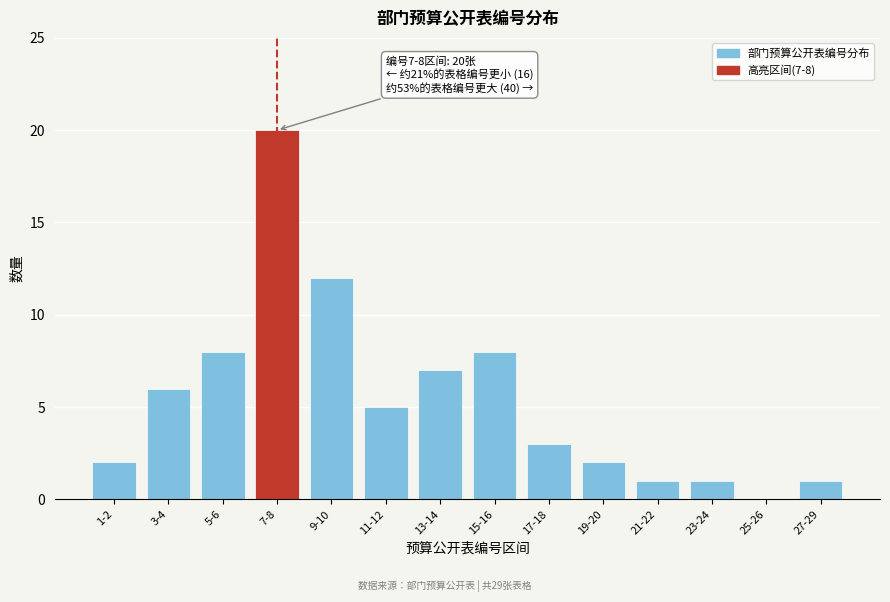

Reading right to left, what are all the values shown in this chart?

27-29=1	25-26=0	23-24=1	21-22=1	19-20=2	17-18=3	15-16=8	13-14=7	11-12=5	9-10=12	7-8=20	5-6=8	3-4=6	1-2=2